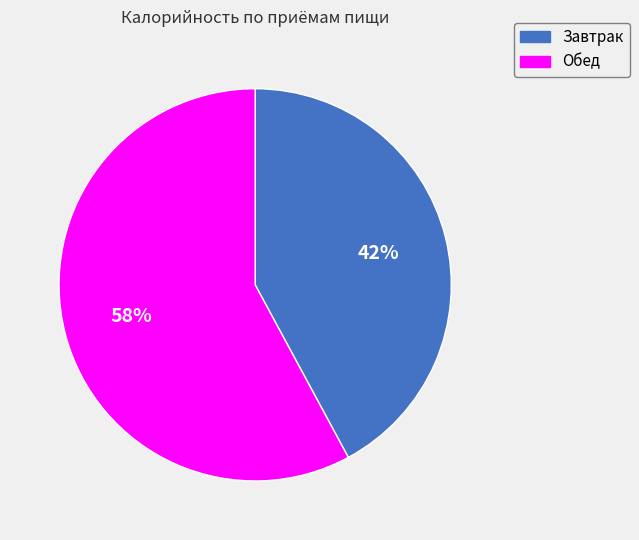

Is it true that Обед is 58% of the pie?

True